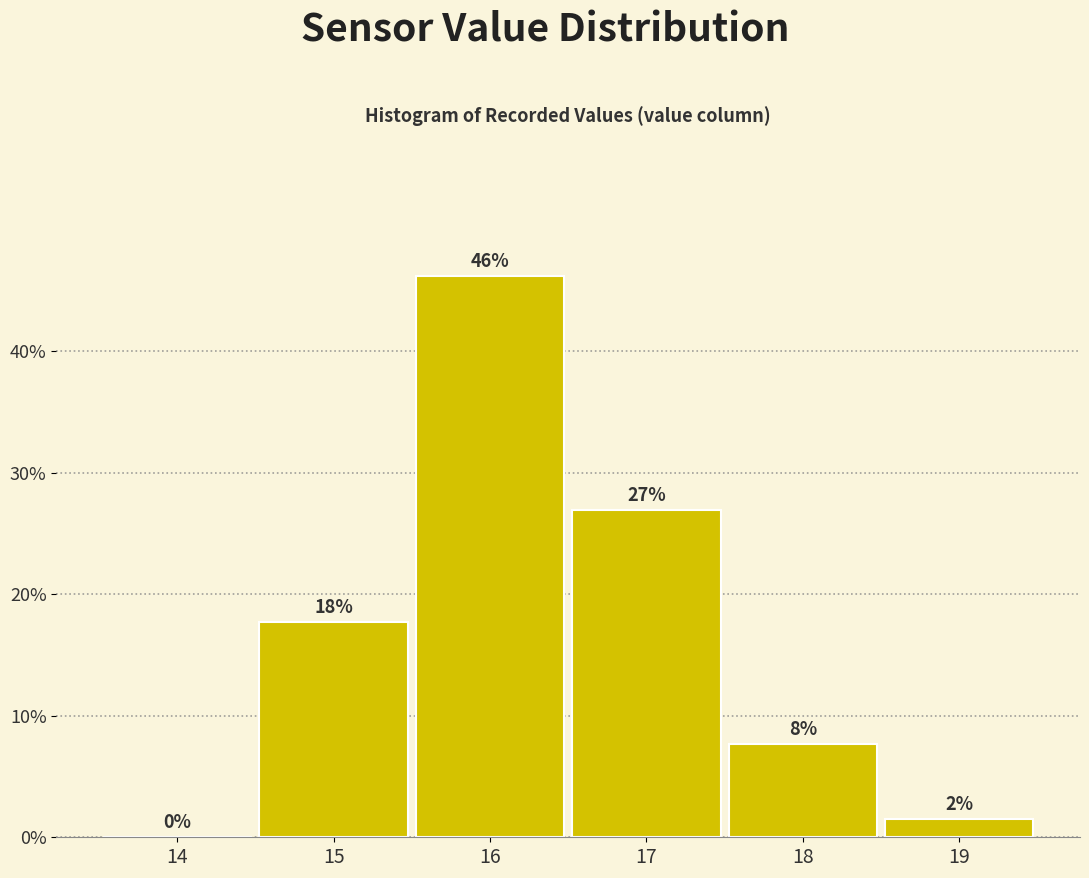

Over which range of the x-axis is the bar tallest?

15.5 to 16.5